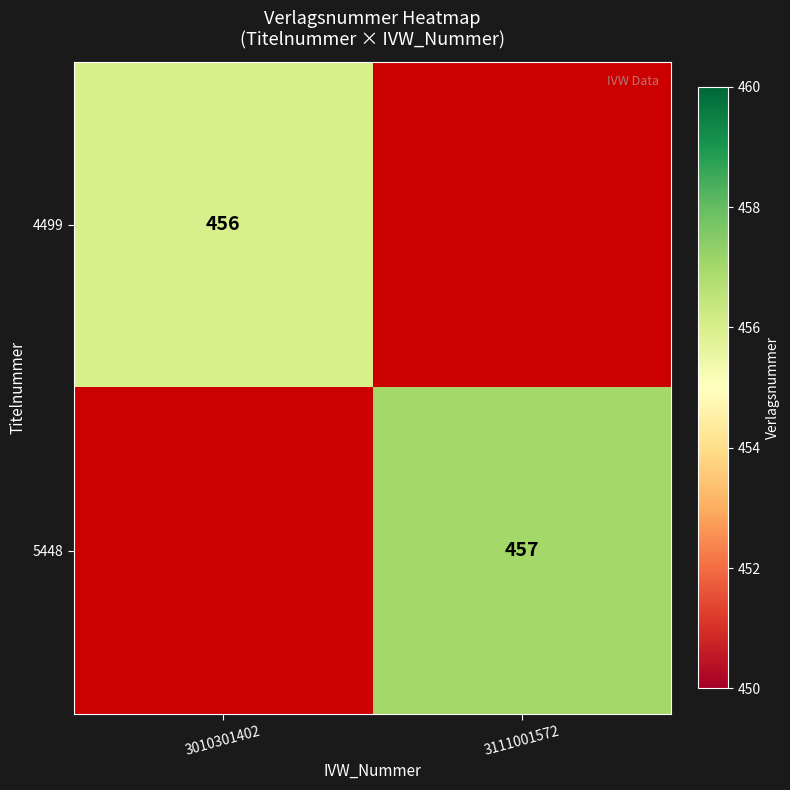

The value of 5448 at 3111001572 is 457. True or false?

True